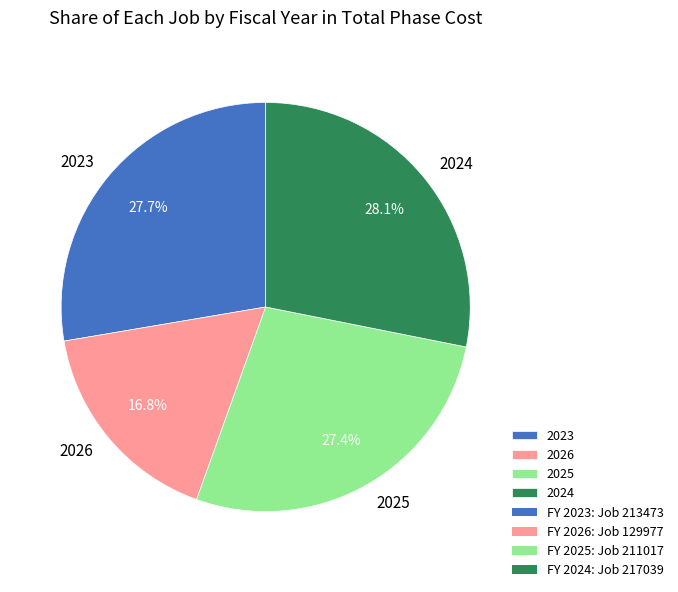

What is the ratio of the value at 2024 to the value at 2026?

1.7